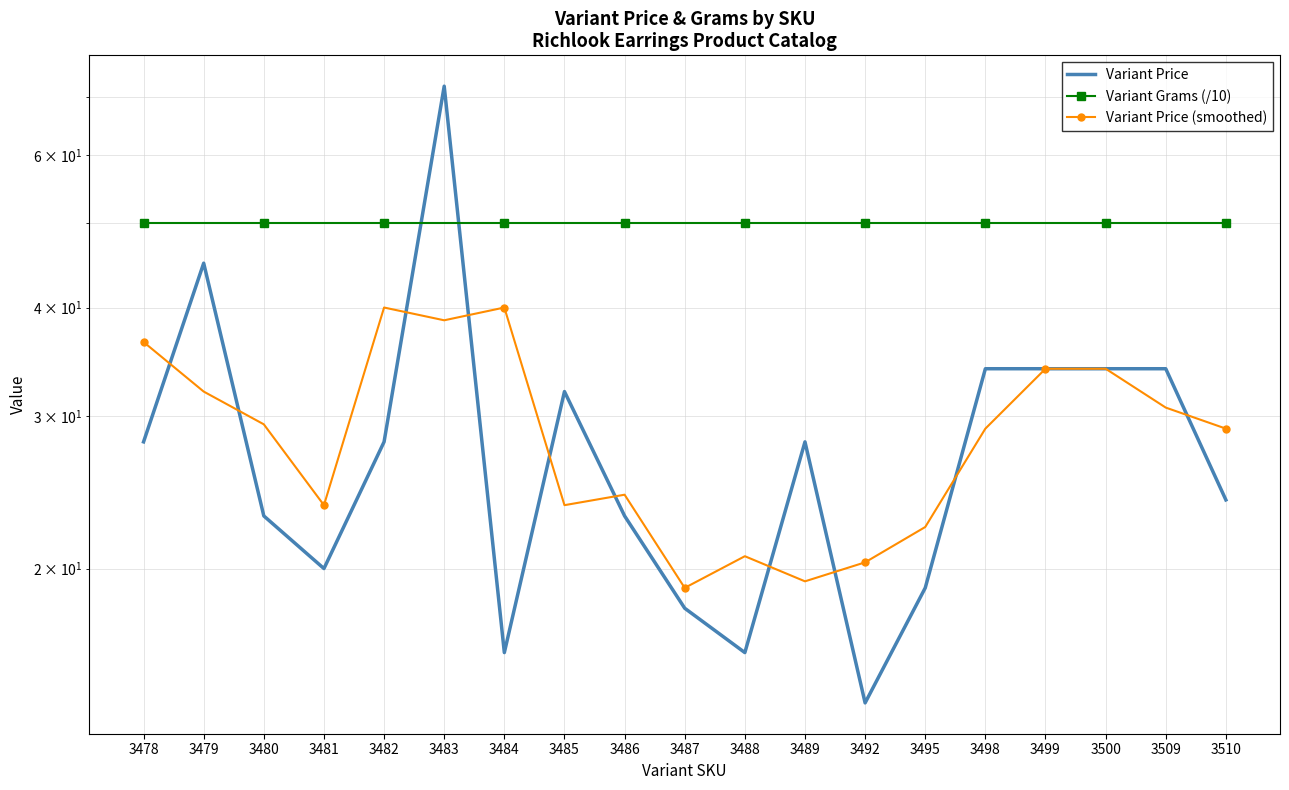

How many values in the Variant Price series exceed 28?

7